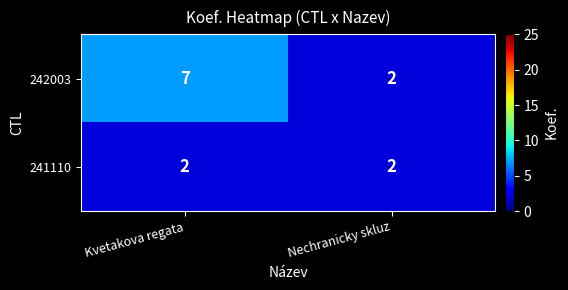

How many categories are shown in the chart?

2